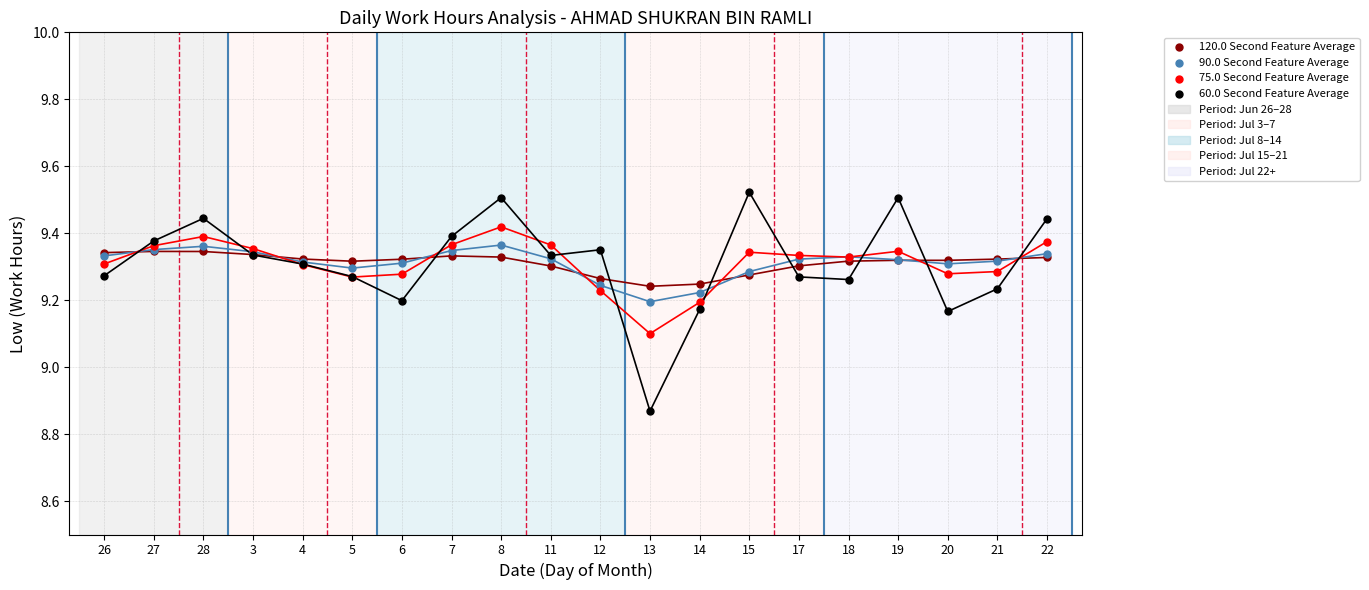

In the 75.0 Second Feature Average series, what Y value is closest to 9?

9.1